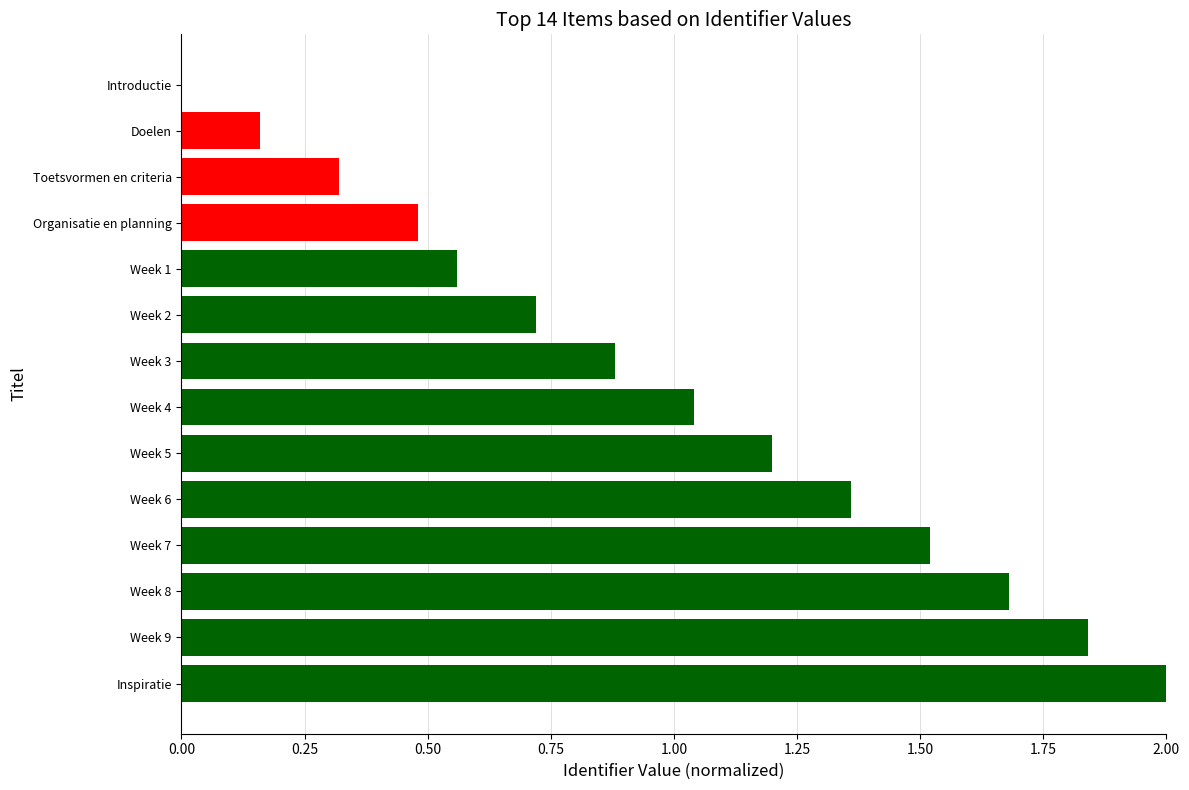

The value at Week 7 is 1.0. True or false?

False